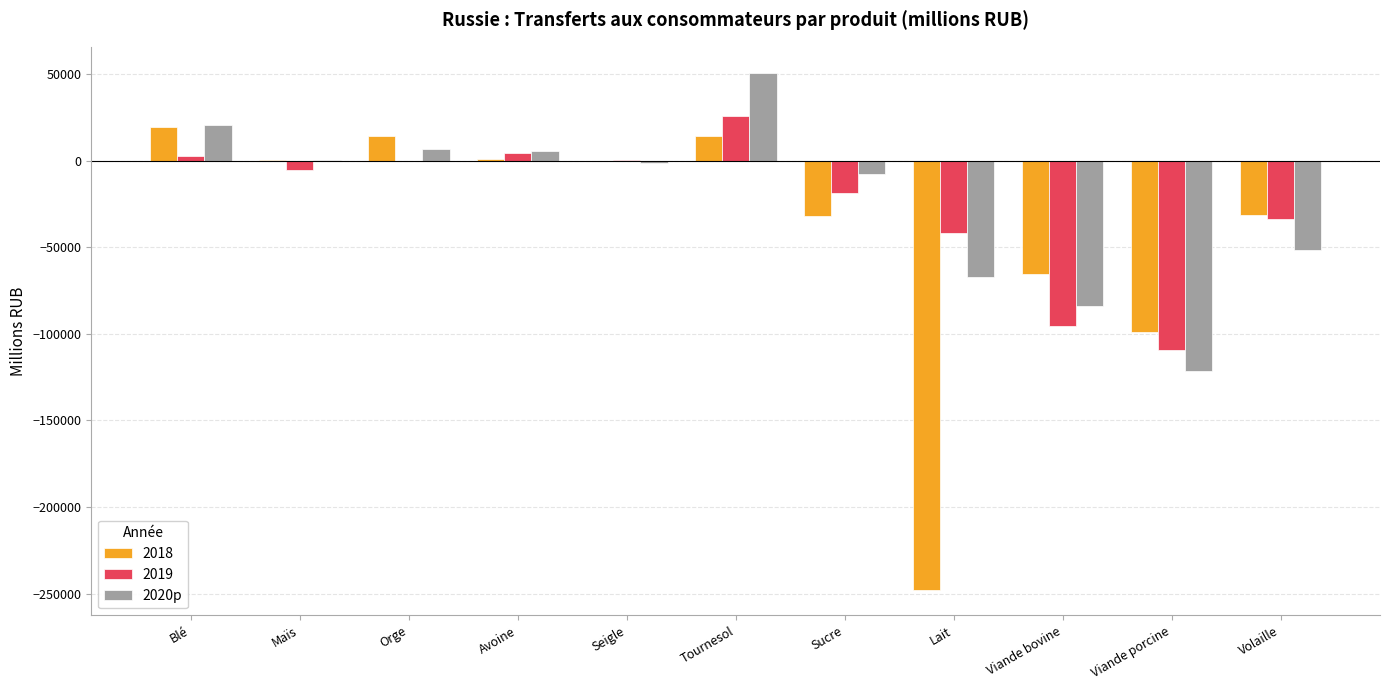

Is the value of 2020p at Sucre greater than the value of 2018 at Orge?

No